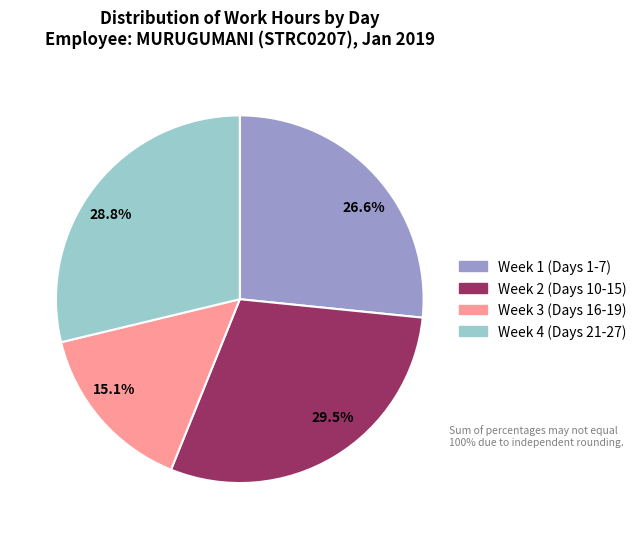

Is there any slice that represents more than half of the pie?

No